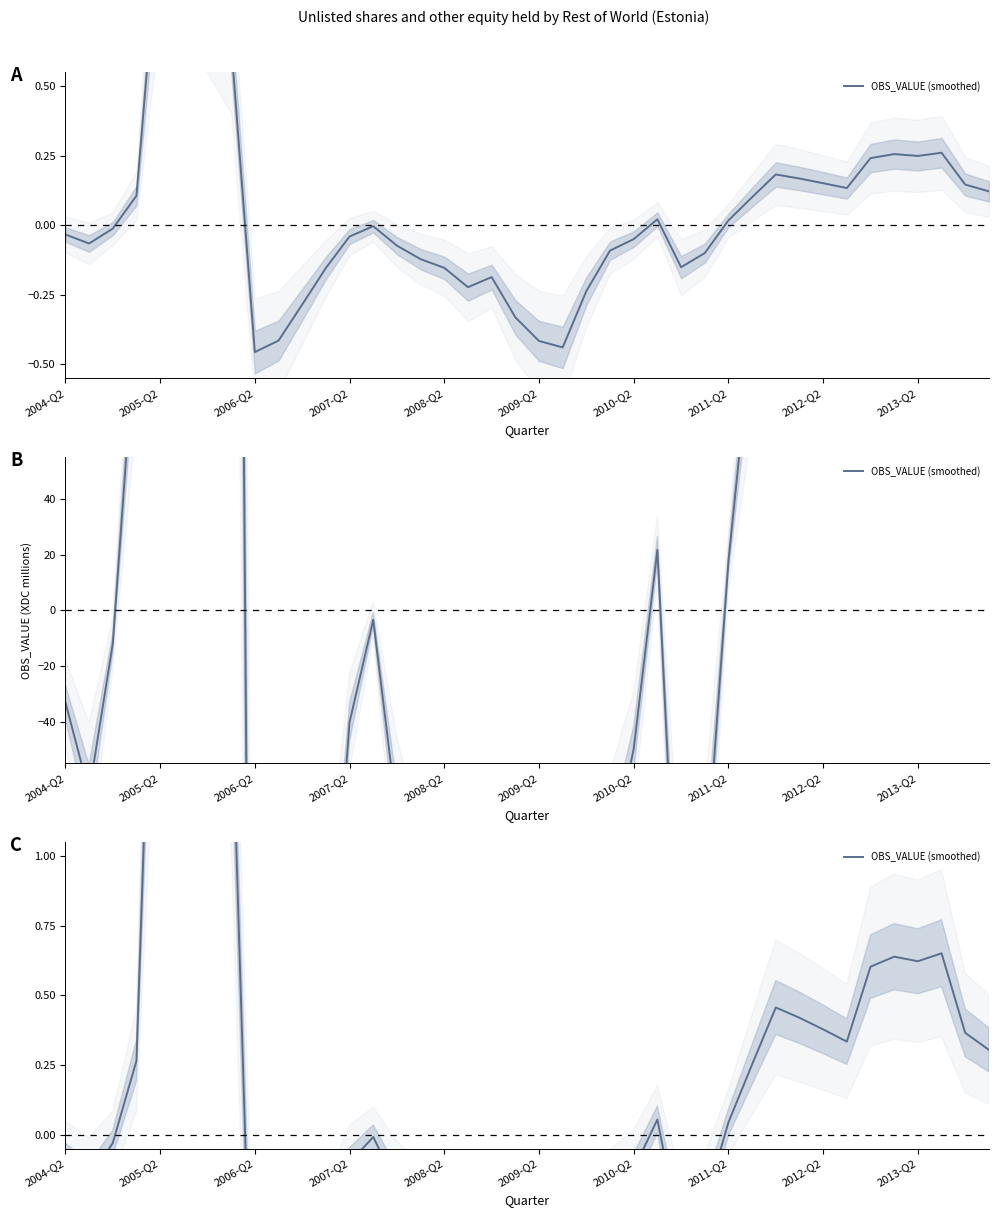

How many data points are less than 0?

22